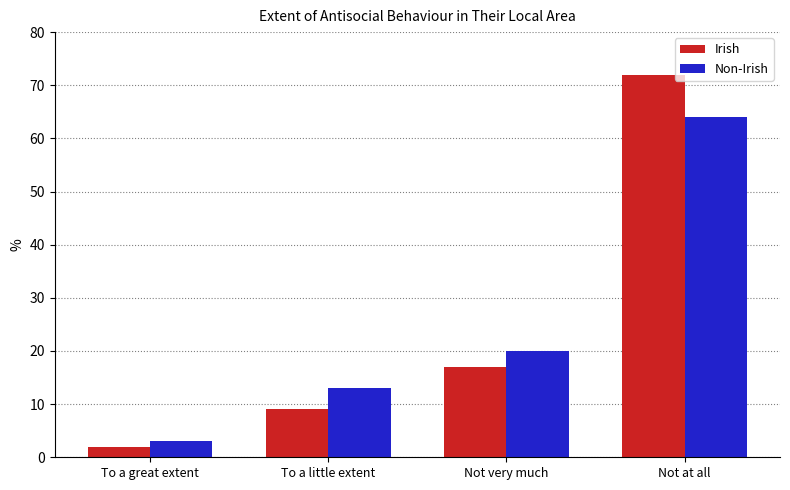

Reading left to right, transcribe all the data shown in this chart.

Irish: To a great extent=2	To a little extent=9	Not very much=17	Not at all=72
Non-Irish: To a great extent=3	To a little extent=13	Not very much=20	Not at all=64